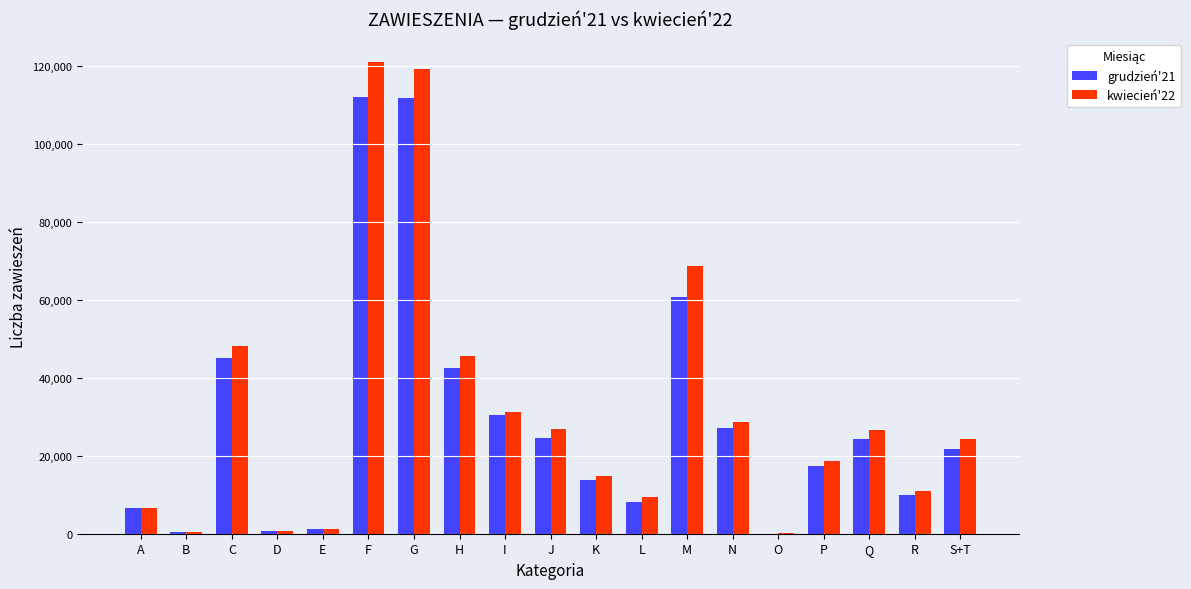

What is the maximum value shown in the chart?

120985